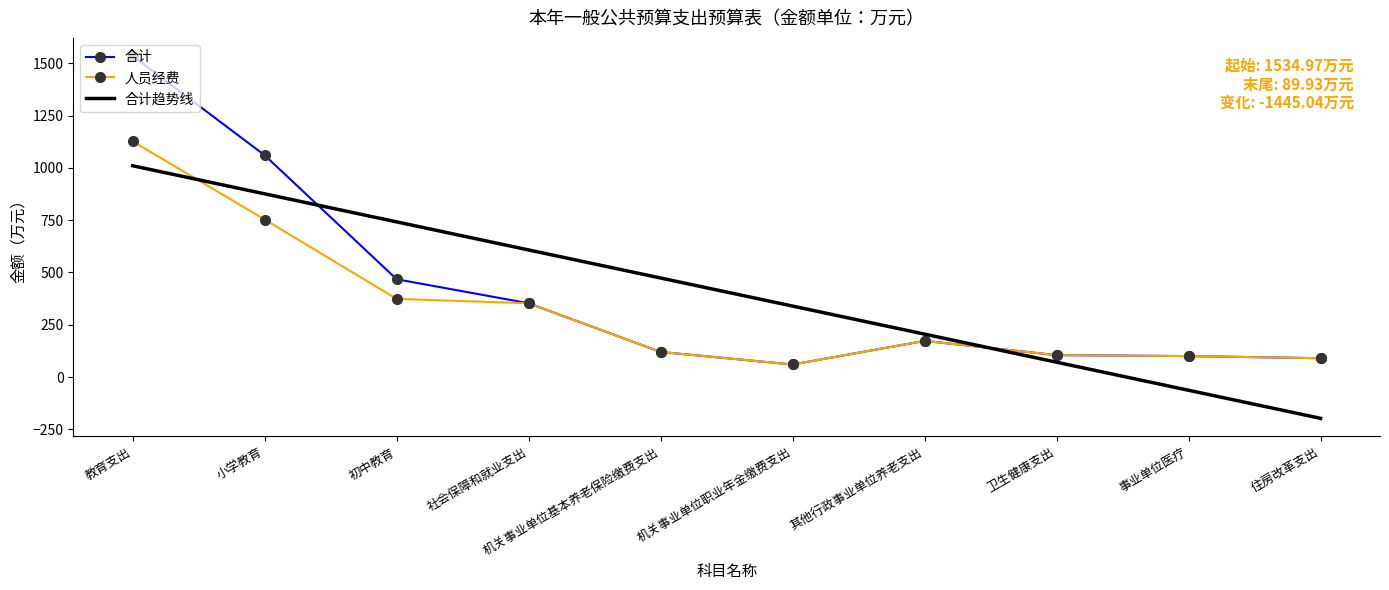

Is it true that 人员经费 equals 100.2 at 事业单位医疗?

True